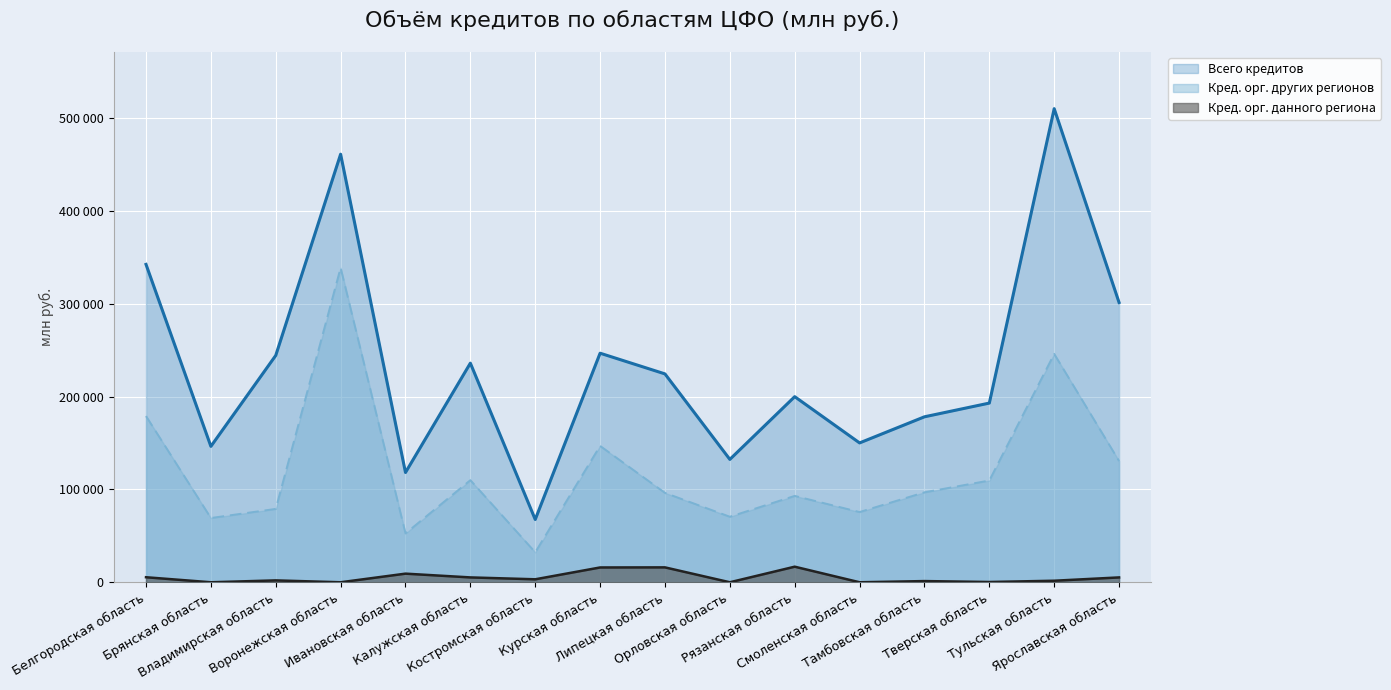

In Кред. орг. других регионов, how many points are higher than both neighbors (excluding endpoints)?

5